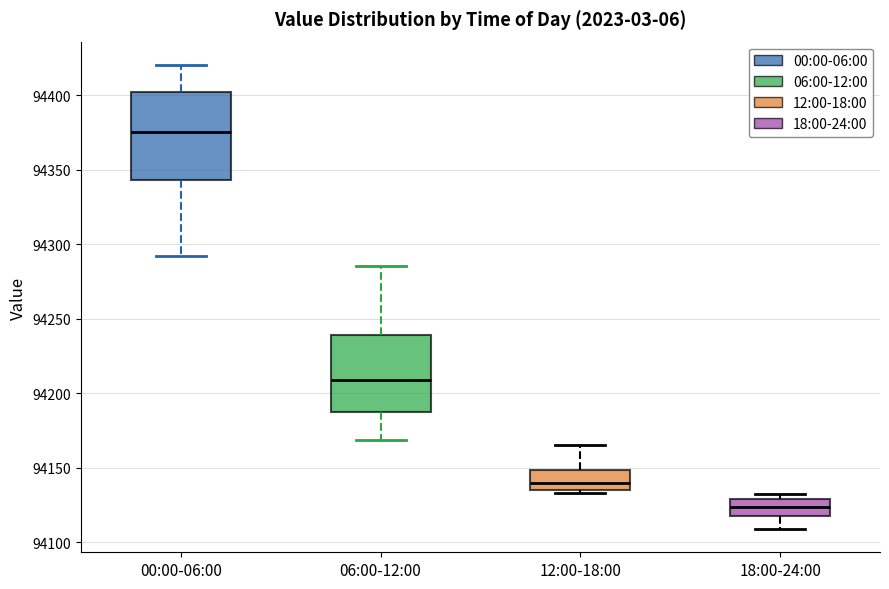

Reading left to right, transcribe this box plot: for each box, give where its median line is, the range the box spans, and where its two whiskers end, as read against the y-axis. The values are not printed on the chart, so give them approximately, as read against the axis.

00:00-06:00: median 94375, box 94345 to 94400, whiskers 94290 to 94420
06:00-12:00: median 94210, box 94190 to 94240, whiskers 94170 to 94285
12:00-18:00: median 94140, box 94135 to 94150, whiskers 94135 (just below the box's lower edge) to 94165
18:00-24:00: median 94125, box 94120 to 94130, whiskers 94110 to 94135